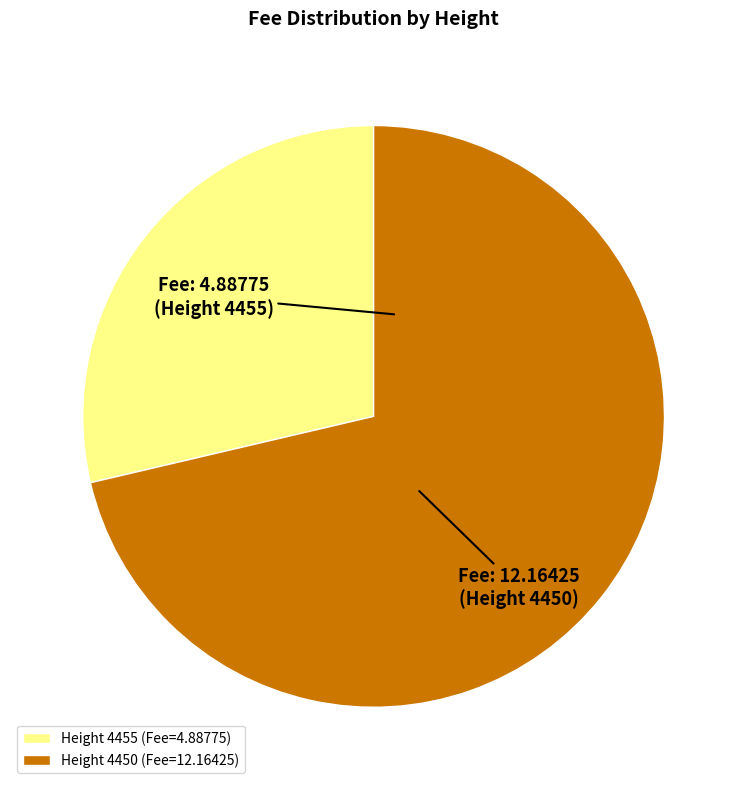

How many slices are in this pie chart?

2